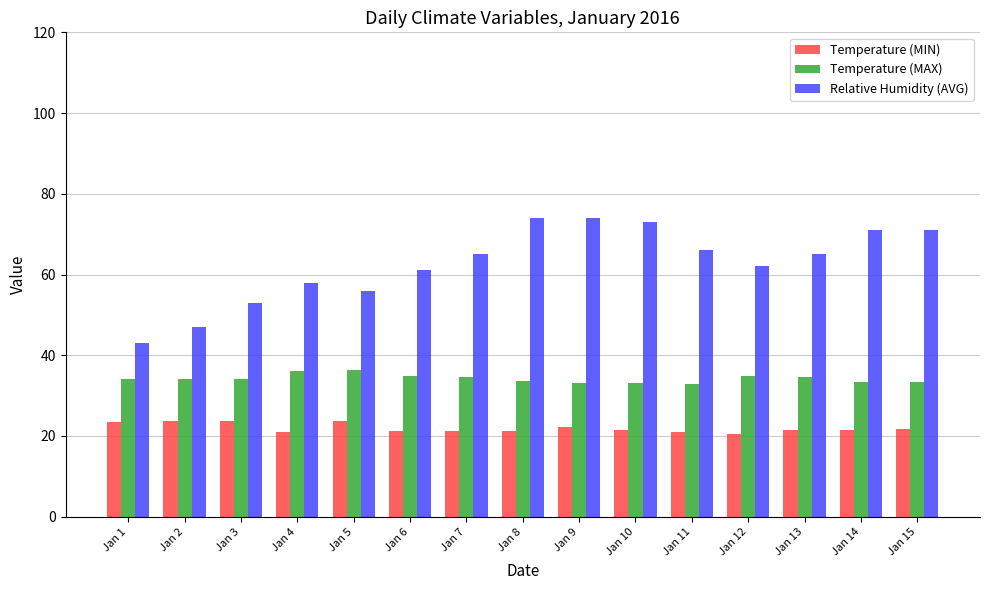

List the series in order of their peak value, lowest first.

Temperature (MIN), Temperature (MAX), Relative Humidity (AVG)